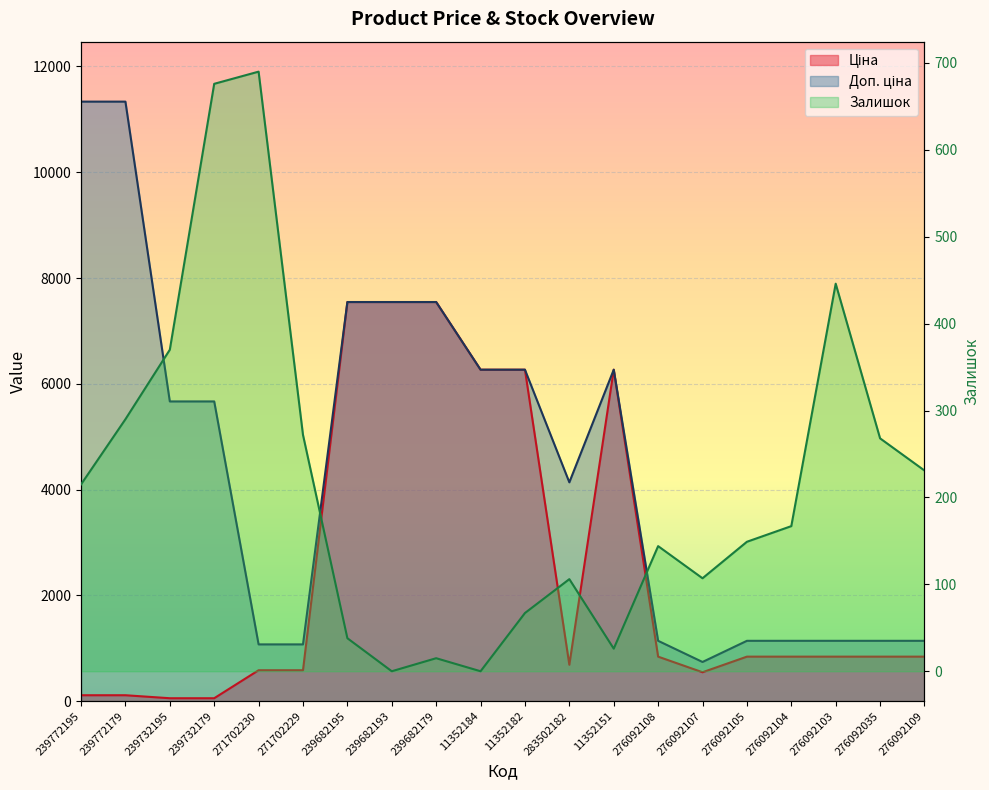

What is the value of the Залишок point at the 20th from the left?

231.0